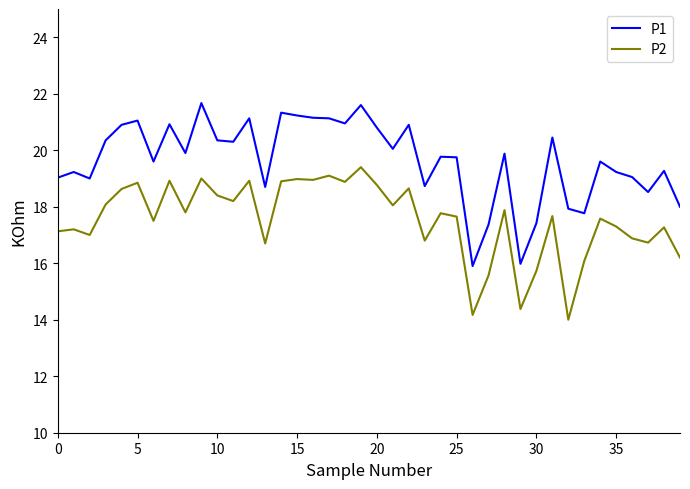

List the series in order of their overall mean, highest first.

P1, P2